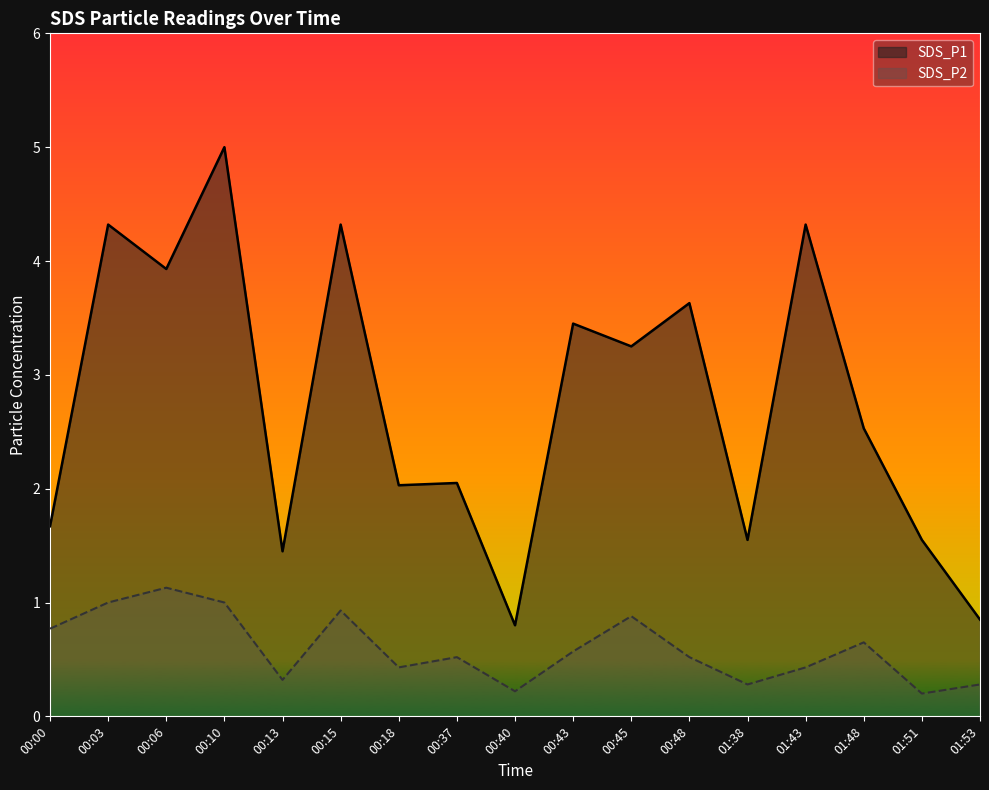

At which category is the sum across all series the highest?

00:10